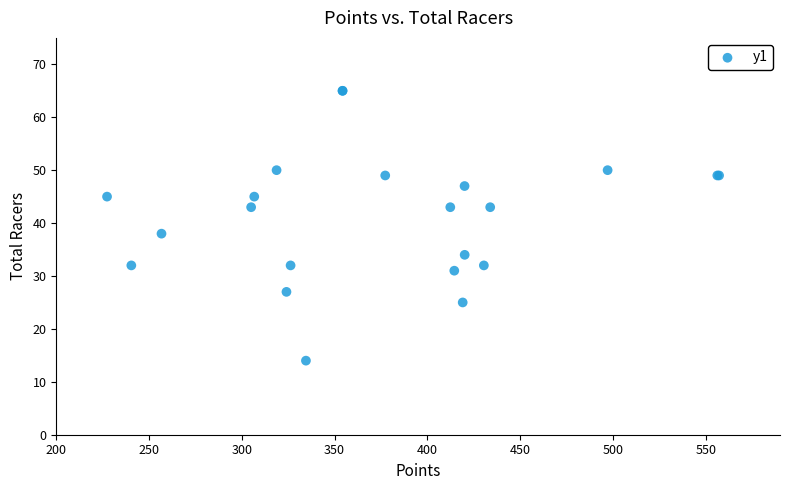

What Y value in the scatter plot is closest to 39?

38